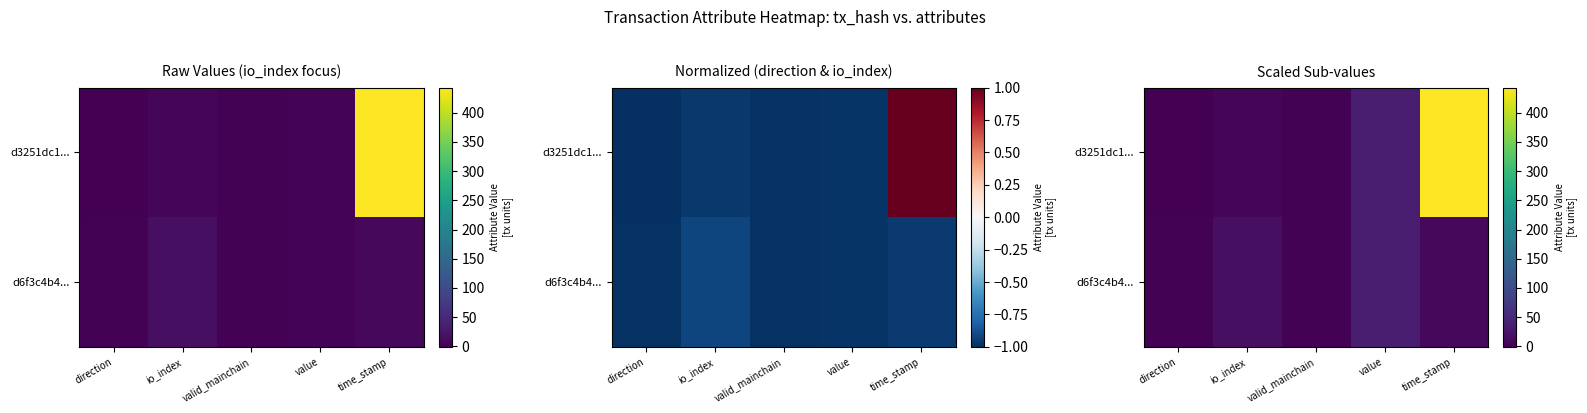

Between io_index and time_stamp, which series saw the biggest shift?

d3251dc1...